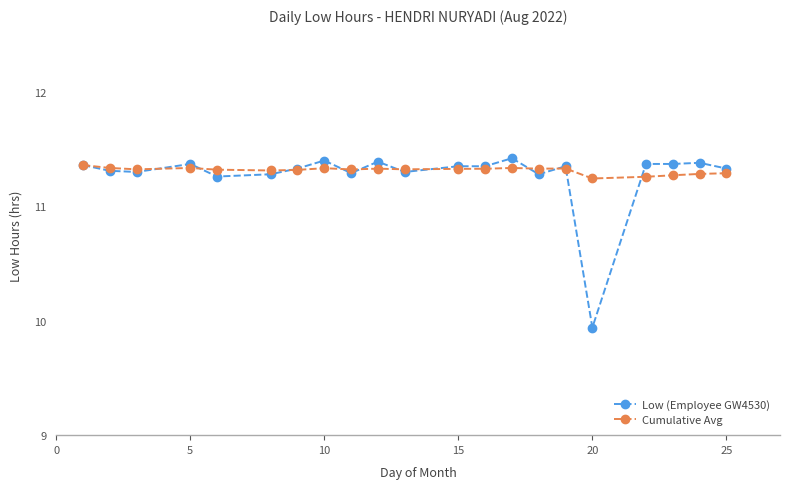

True or false: Cumulative Avg has more than 2 interior local peaks.

True